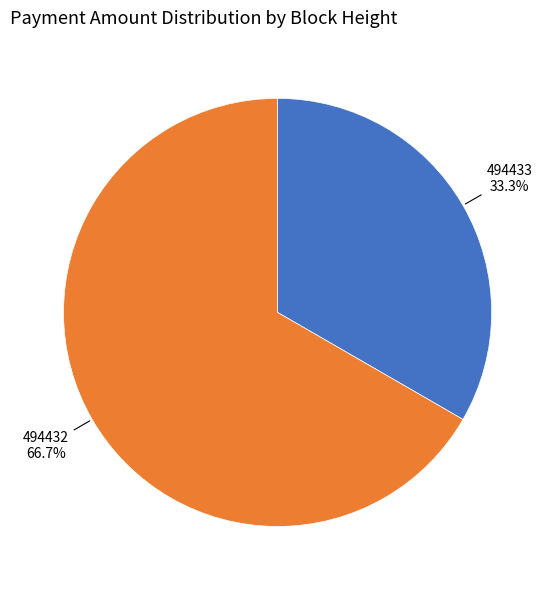

Is there any slice that represents more than half of the pie?

Yes